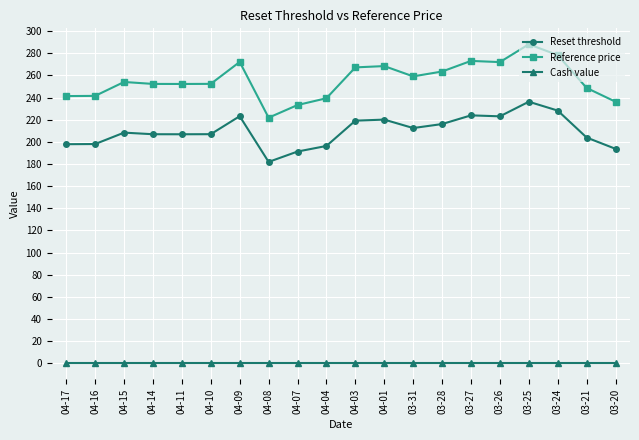

How many categories are shown in the chart?

20